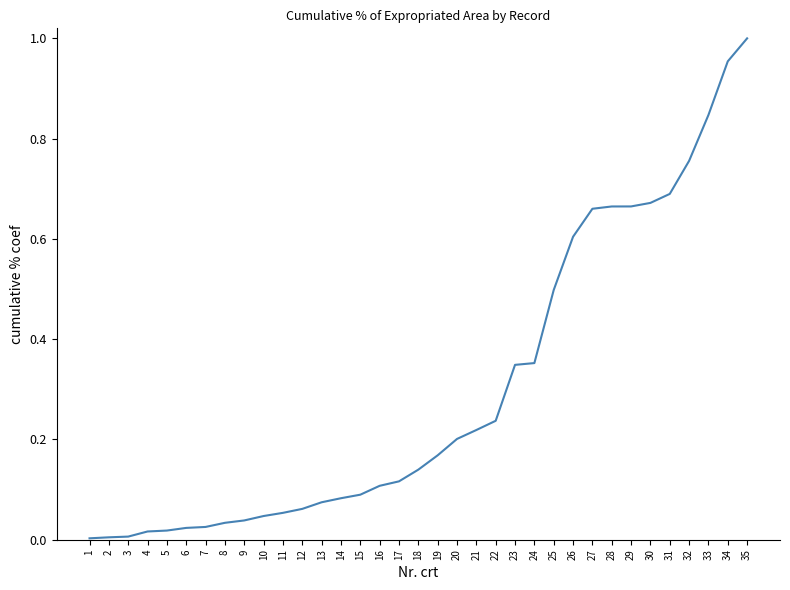

Is it true that the value at 8 is 0.0?

True